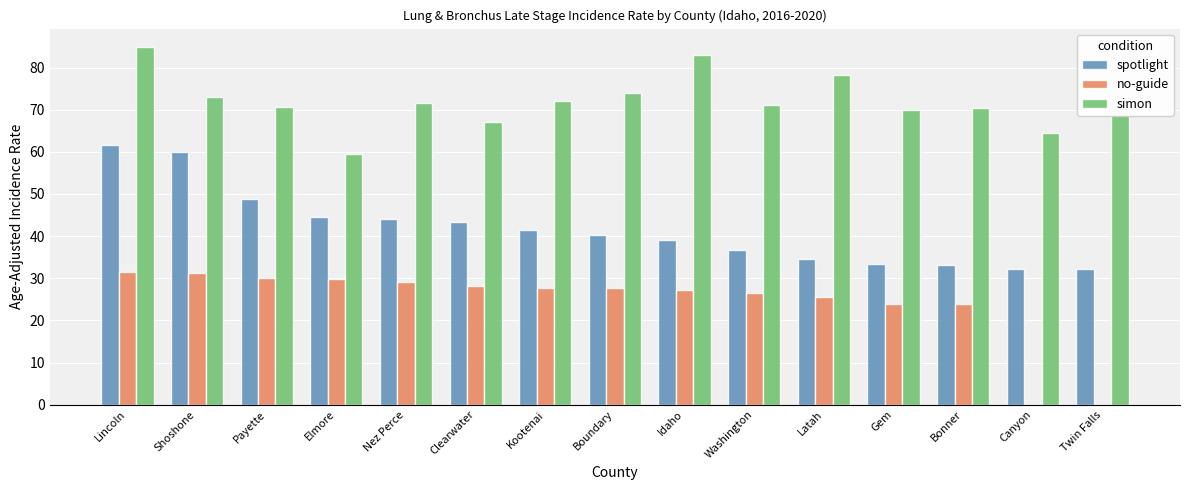

What is the maximum value for no-guide?

31.5